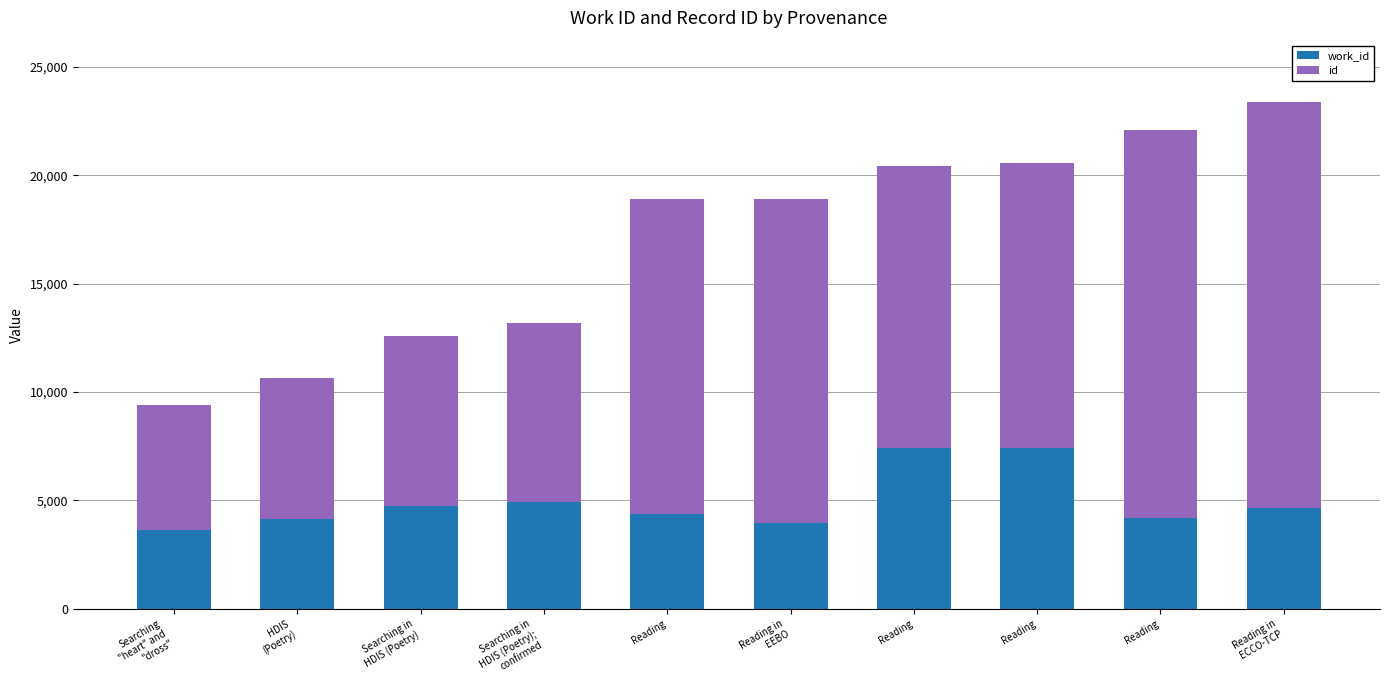

List the series in order of their overall mean, highest first.

id, work_id